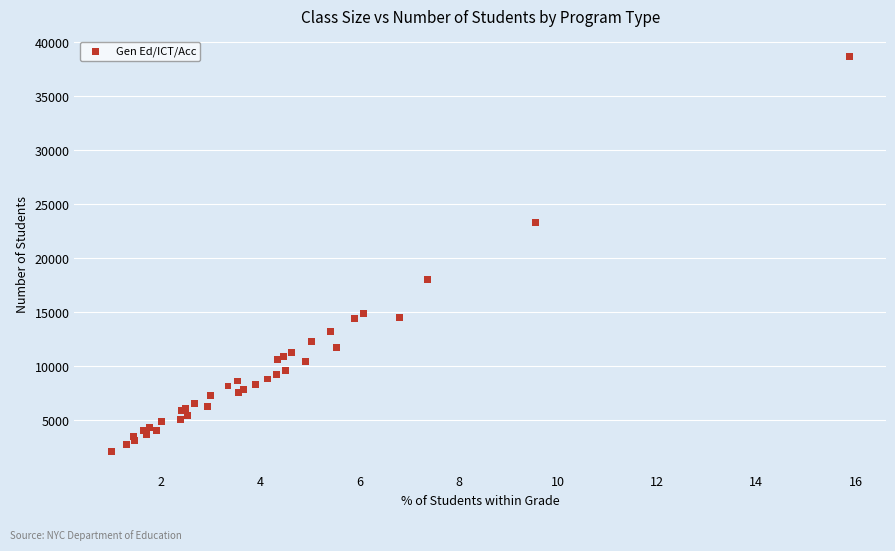

What Y value in the scatter plot is closest to 20403?

17984